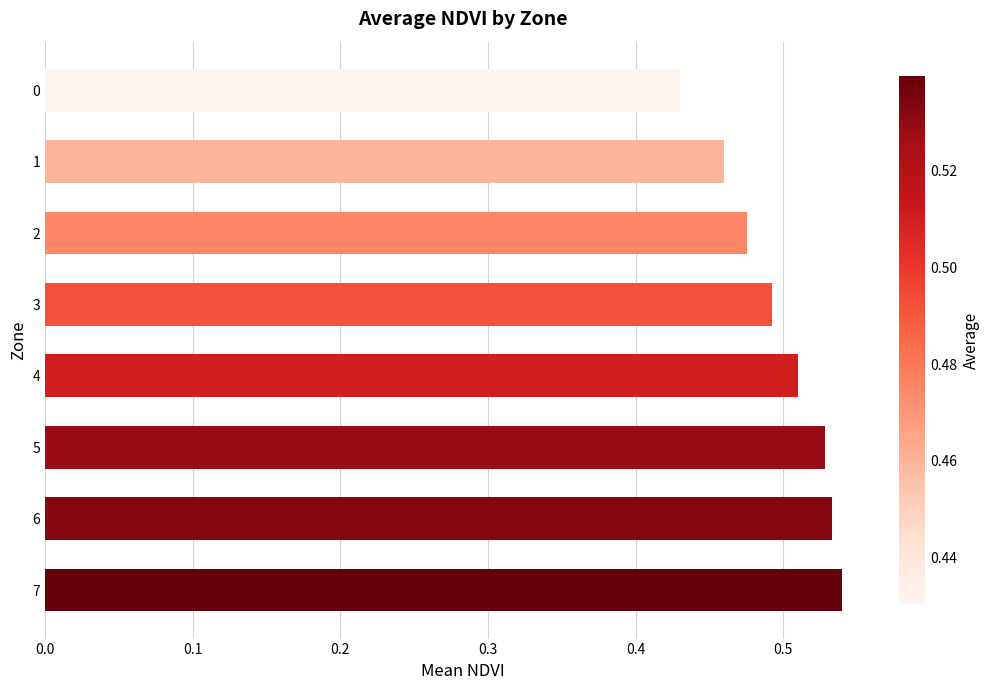

What is the sum of the values at 2 and 0?

0.9